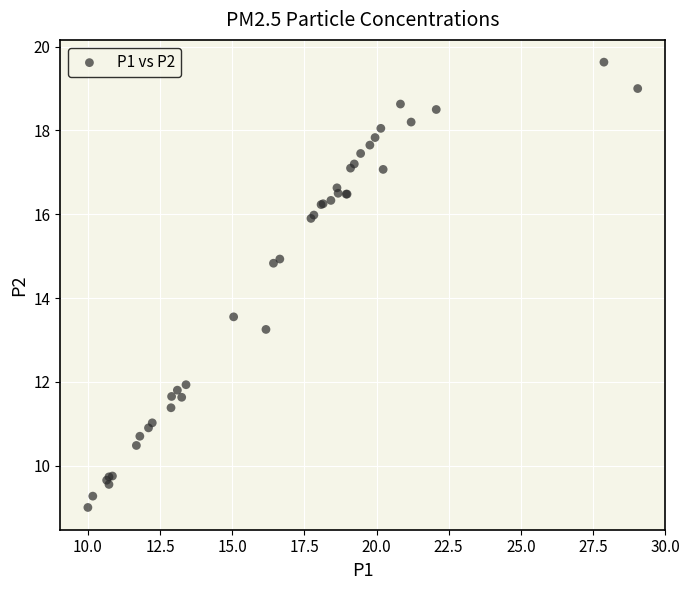

What Y value in the scatter plot is closest to 14?

13.6